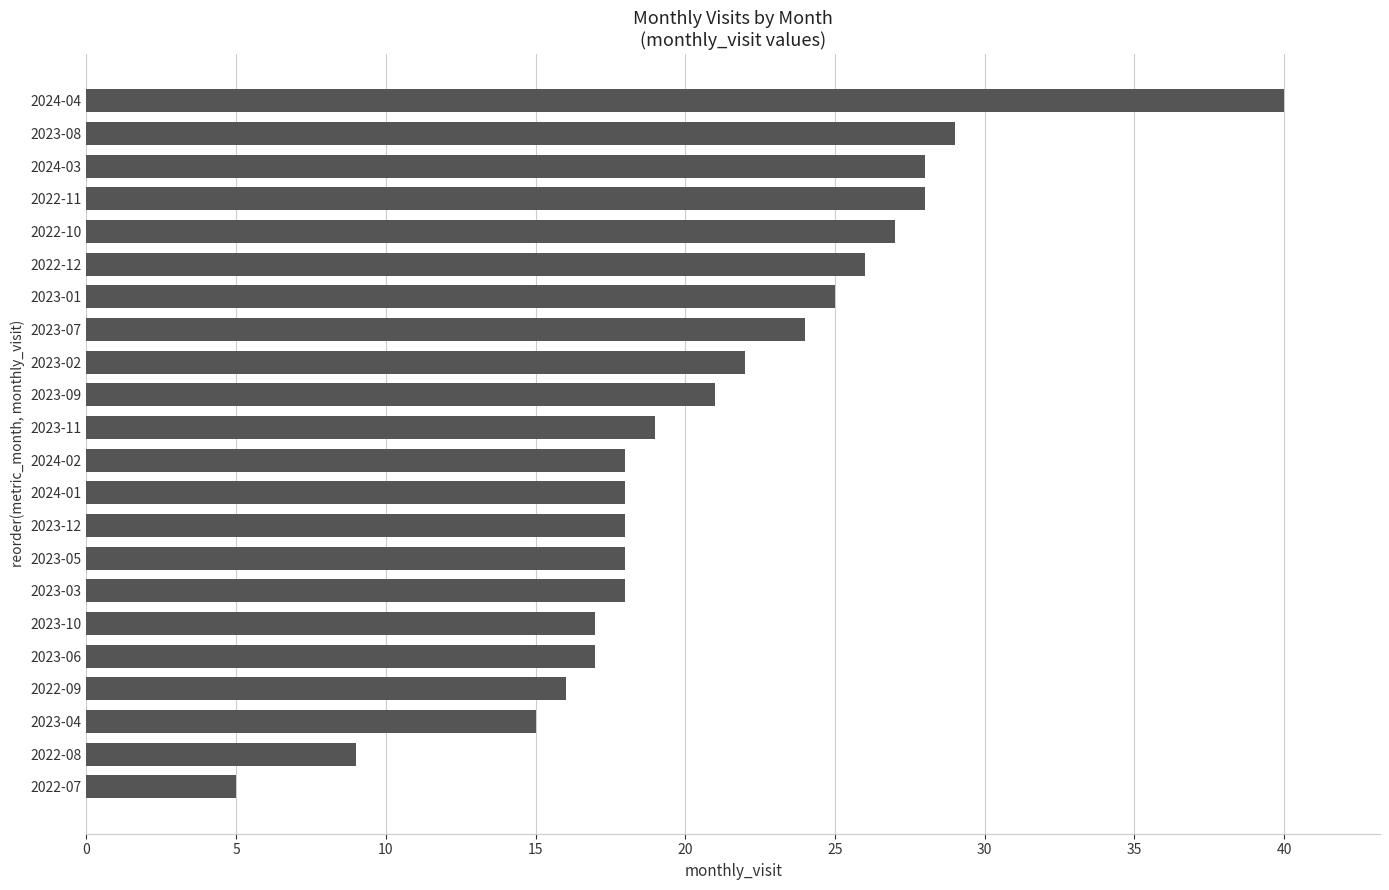

Are the bars horizontal?

Yes